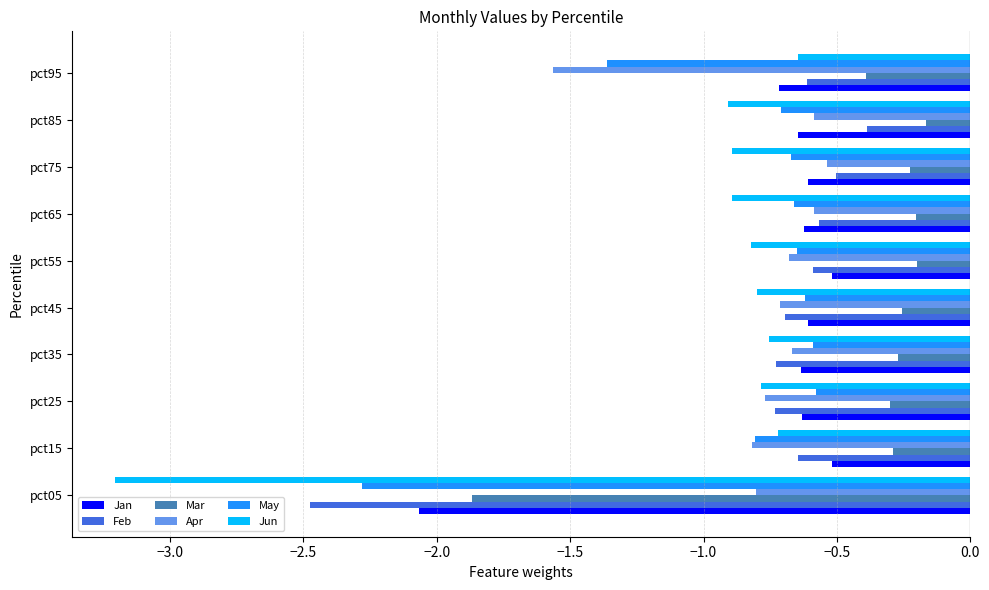

Which series has the largest total across all categories?

Mar